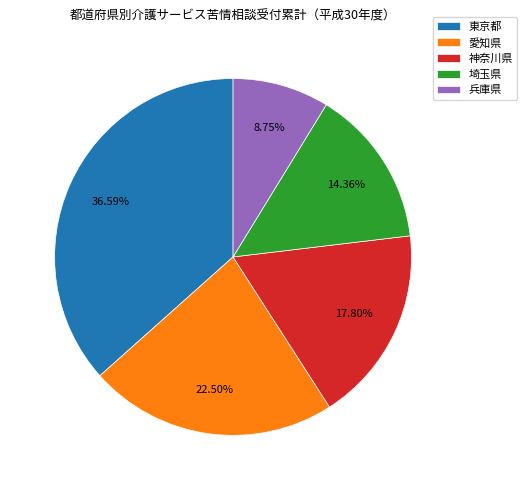

Is the sum of 神奈川県 and 埼玉県 greater than half?

No